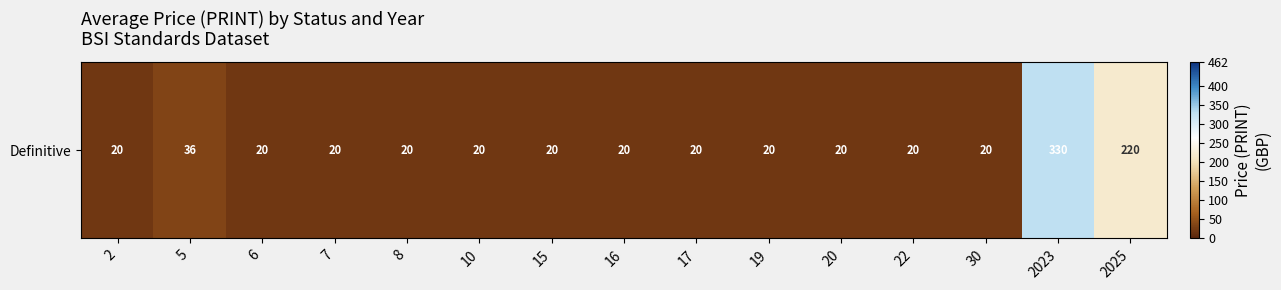

What is the difference between the maximum and minimum values?

310